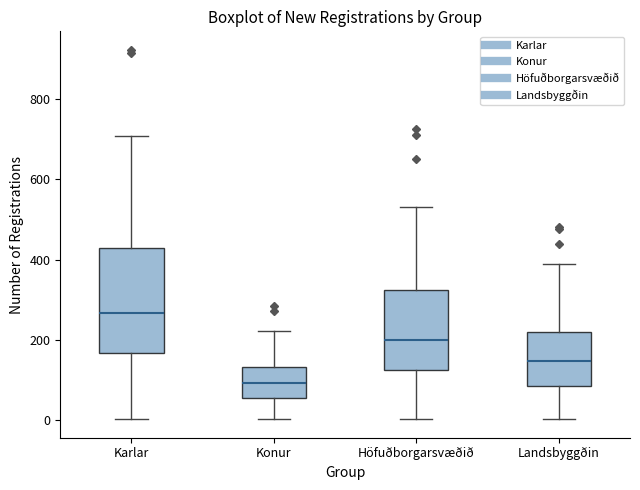

Where does the upper whisker of the box for Konur end on the y-axis? The values are not printed on the chart, so give them approximately, as read against the axis.

220